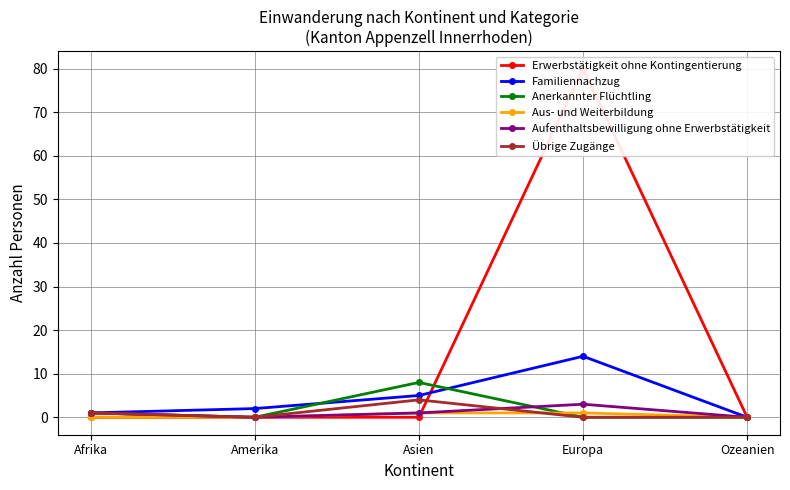

At which category is the sum across all series the highest?

Europa